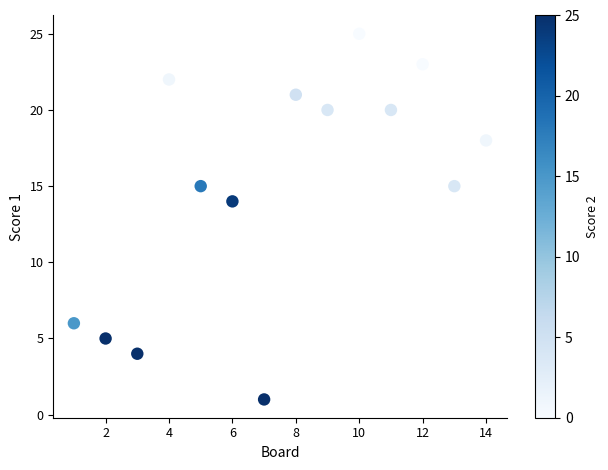

What is the range of X values (max minus min)?

13